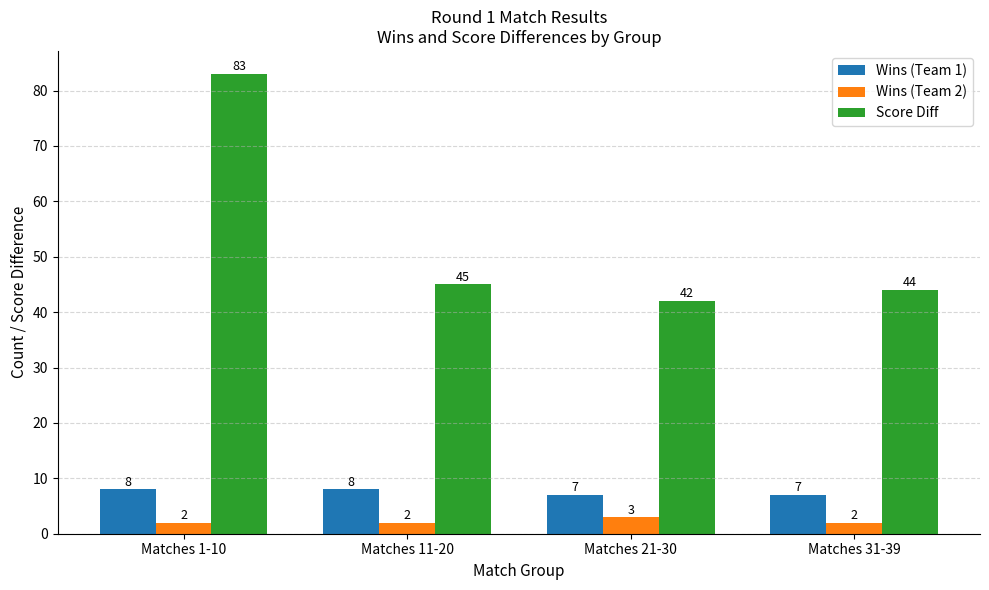

Rank the series by their maximum value, from lowest to highest.

Wins (Team 2), Wins (Team 1), Score Diff